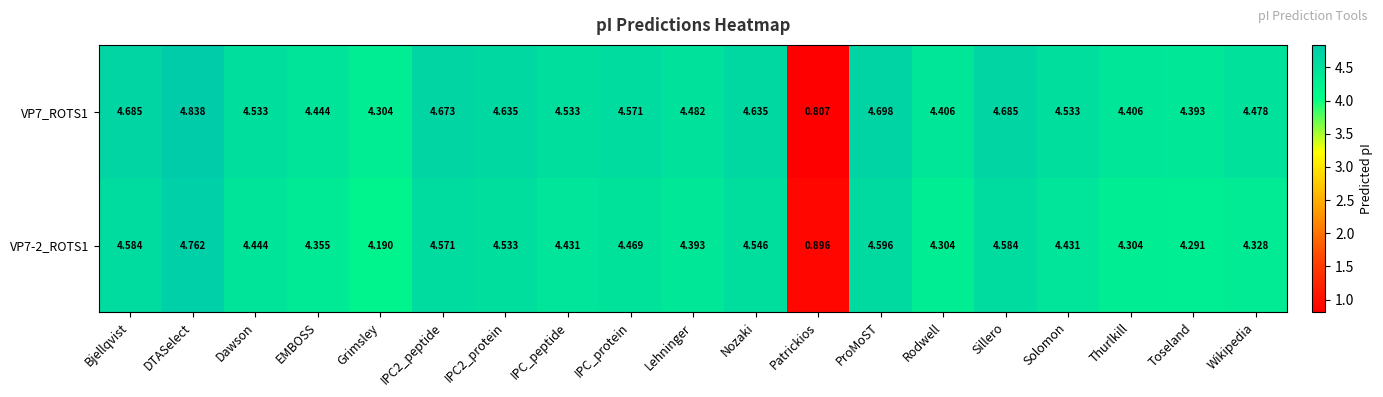

Is the value of VP7_ROTS1 at Thurlkill greater than the value of VP7-2_ROTS1 at Dawson?

No